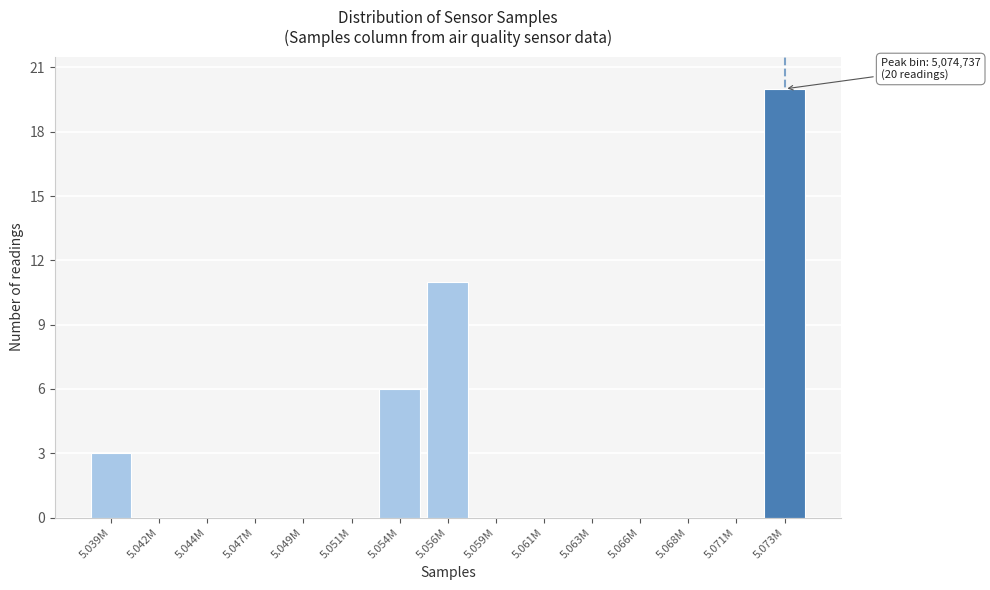

Reading left to right, what are all the values shown in this chart?

5.039M=3	5.042M=0	5.044M=0	5.047M=0	5.049M=0	5.051M=0	5.054M=6	5.056M=11	5.059M=0	5.061M=0	5.063M=0	5.066M=0	5.068M=0	5.071M=0	5.073M=20